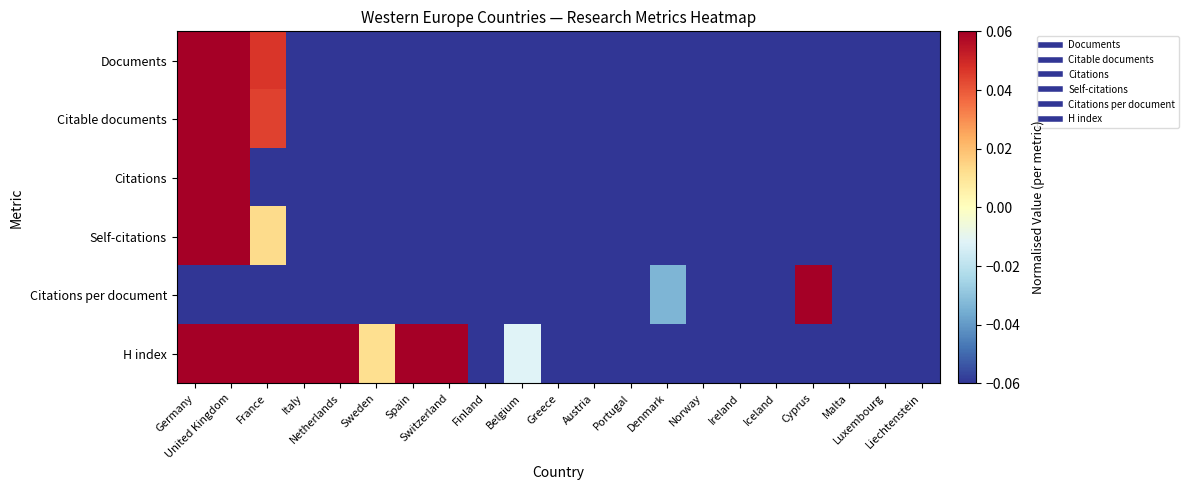

What is the total value across all series at Italy?

-0.8